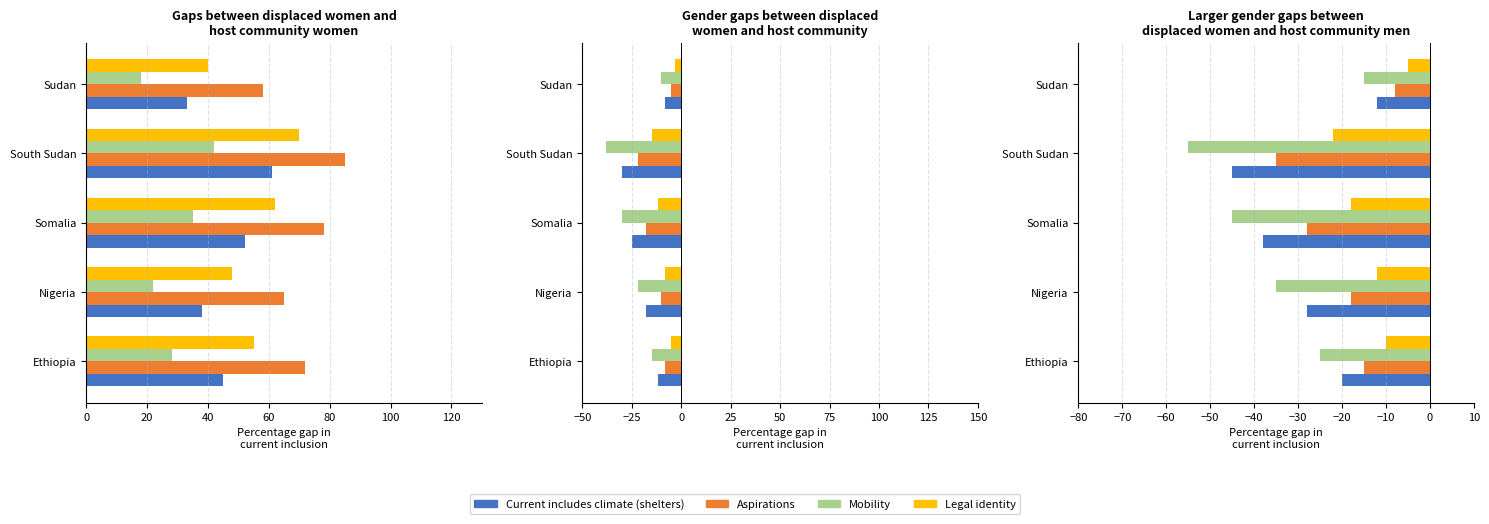

The Aspirations series shows -28 at Somalia. True or false?

True